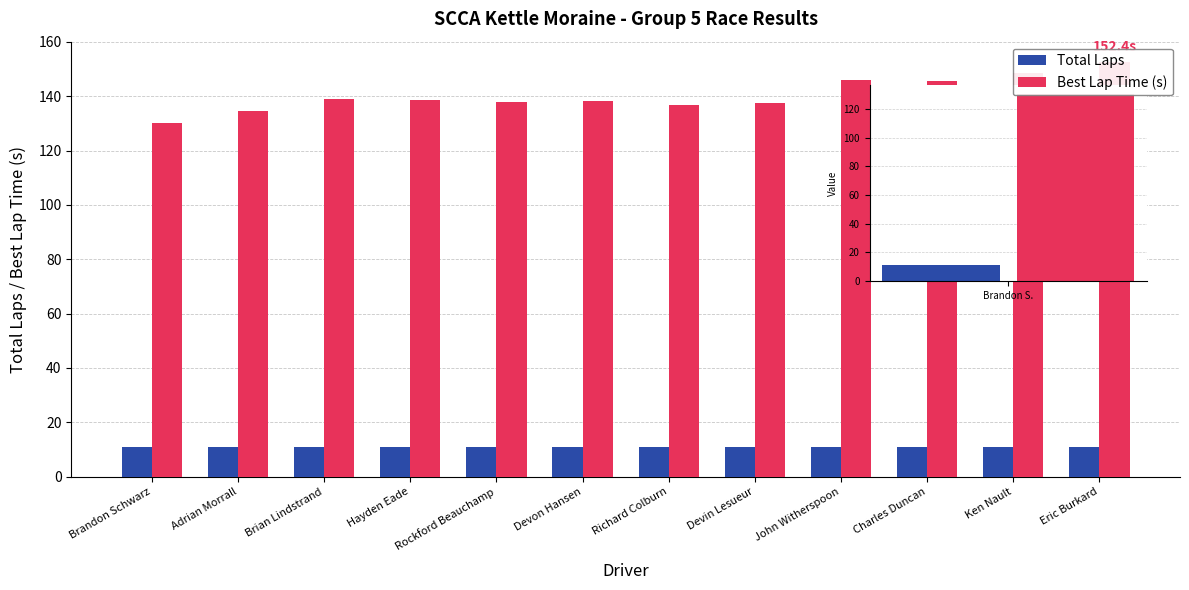

What are all the series names shown in the legend?

Total Laps, Best Lap Time (s)